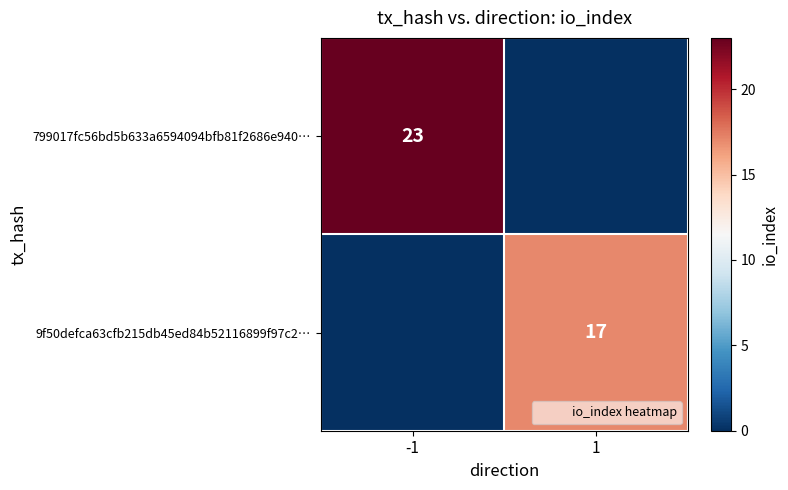

True or false: 799017fc56bd5b633a6594094bfb81f2686e940… has a value of 23 at -1.

True